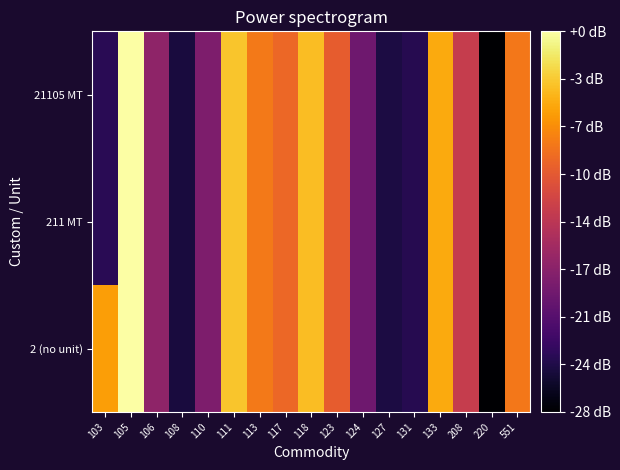

Reading left to right, what are all the values shown in this chart?

2 (no unit): 103=58.5	105=64.5	106=47.5	108=39.6	110=46.3	111=60.7	113=56.3	117=55.1	118=60.3	123=54.3	124=45.4	127=39.9	131=40.5	133=59.2	208=51.4	220=36.7	551=56.2
211 MT: 103=40.7	105=64.5	106=47.5	108=39.6	110=46.3	111=60.7	113=56.3	117=55.1	118=60.3	123=54.3	124=45.4	127=39.9	131=40.5	133=59.2	208=51.4	220=36.7	551=56.2
21105 MT: 103=40.7	105=64.5	106=47.5	108=39.6	110=46.3	111=60.7	113=56.3	117=55.1	118=60.3	123=54.3	124=45.4	127=39.9	131=40.5	133=59.2	208=51.4	220=36.7	551=56.2